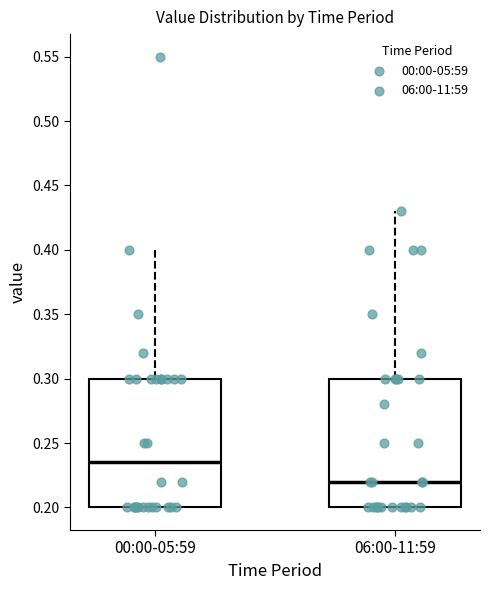

Where does the upper whisker of the box for 00:00-05:59 end on the y-axis? The values are not printed on the chart, so give them approximately, as read against the axis.

0.400